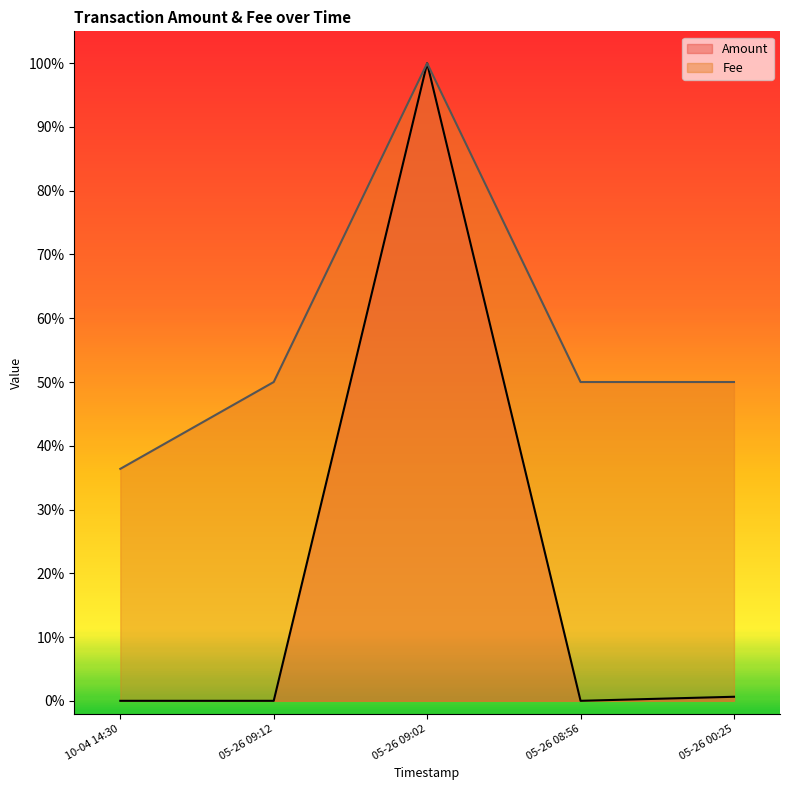

At which category is the sum across all series the highest?

05-26 09:02